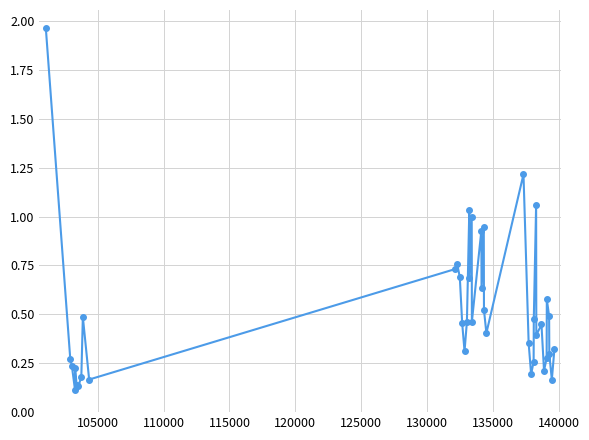

What is the difference between the maximum and minimum values?

1.8